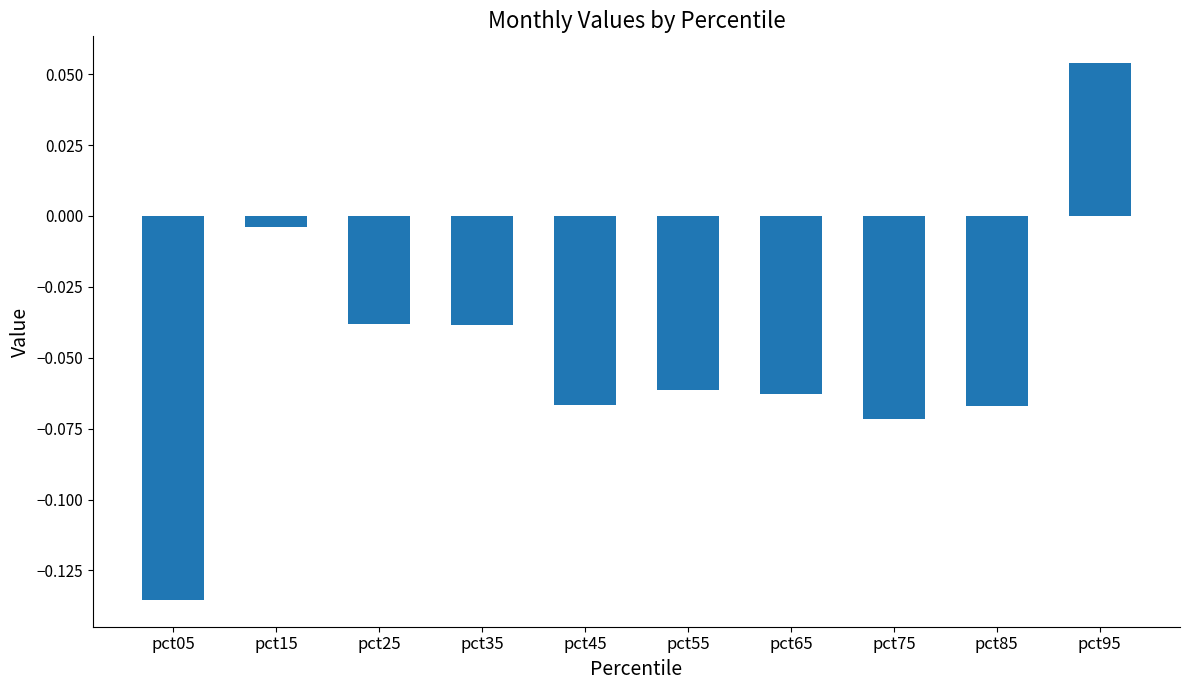

How many values are below zero?

9